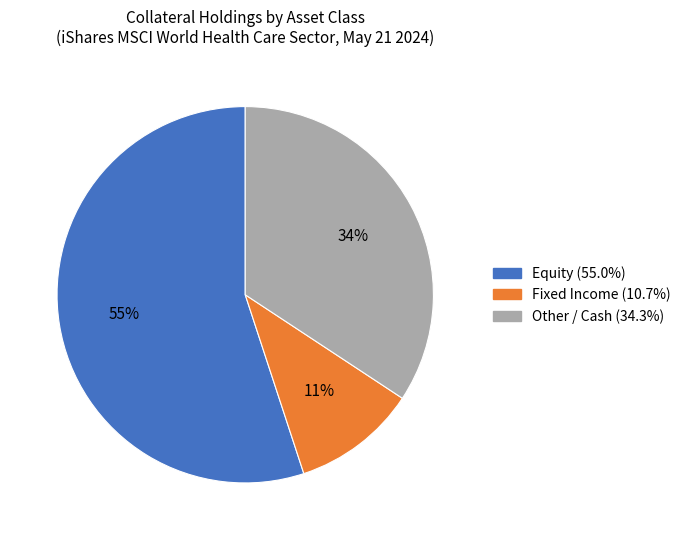

To the nearest percent, what is the difference between the largest and smallest slice percentages?

44%